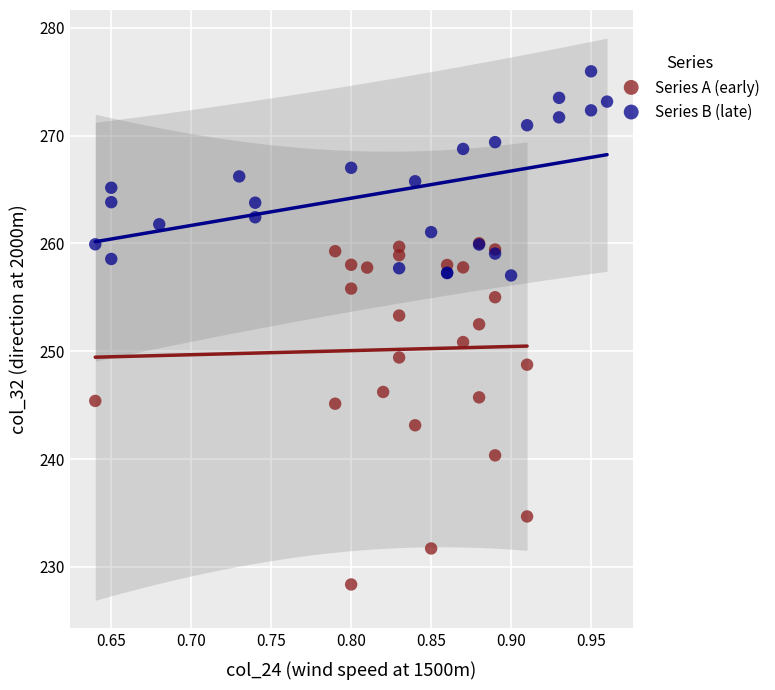

Which series contains the highest Y value?

Series B (late)